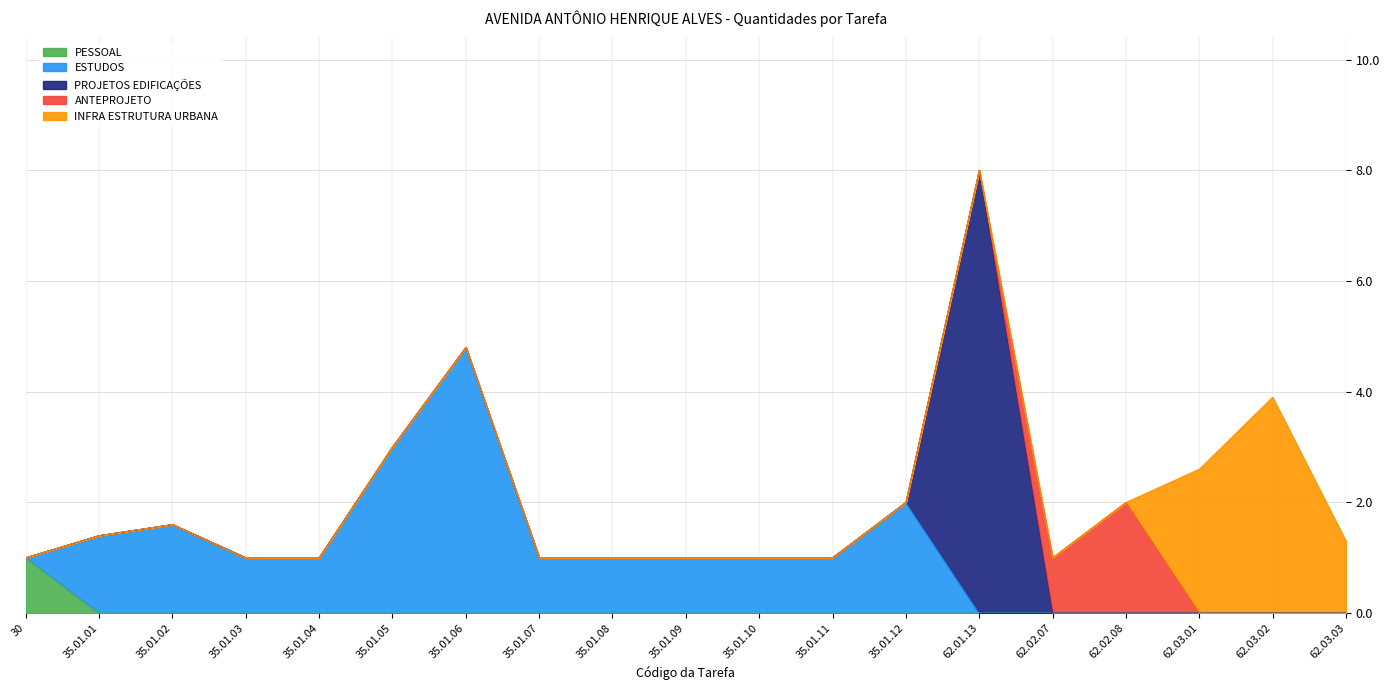

How many series are shown in this chart?

5